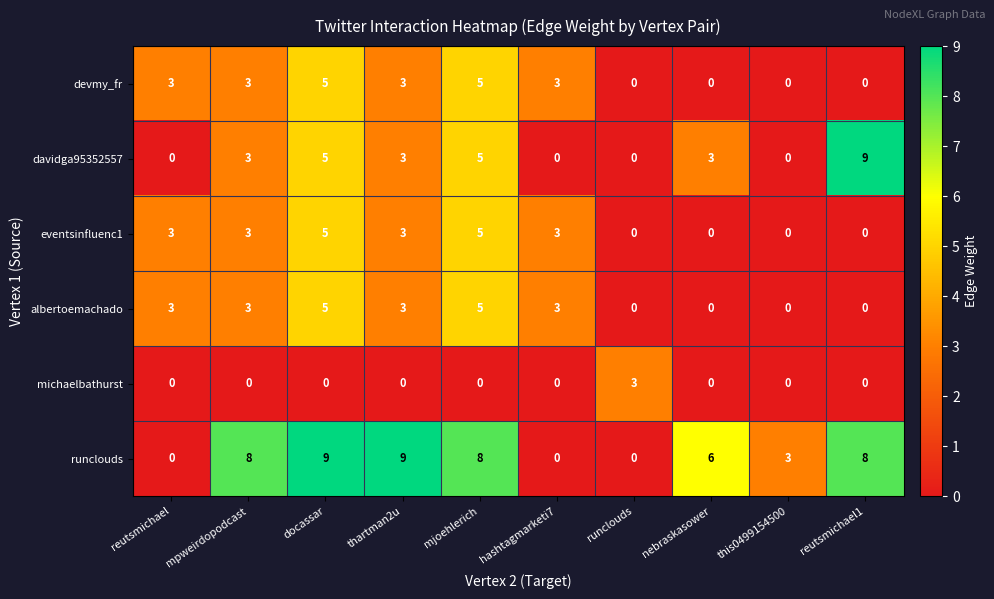

Between runclouds and nebraskasower, which series saw the biggest shift?

runclouds